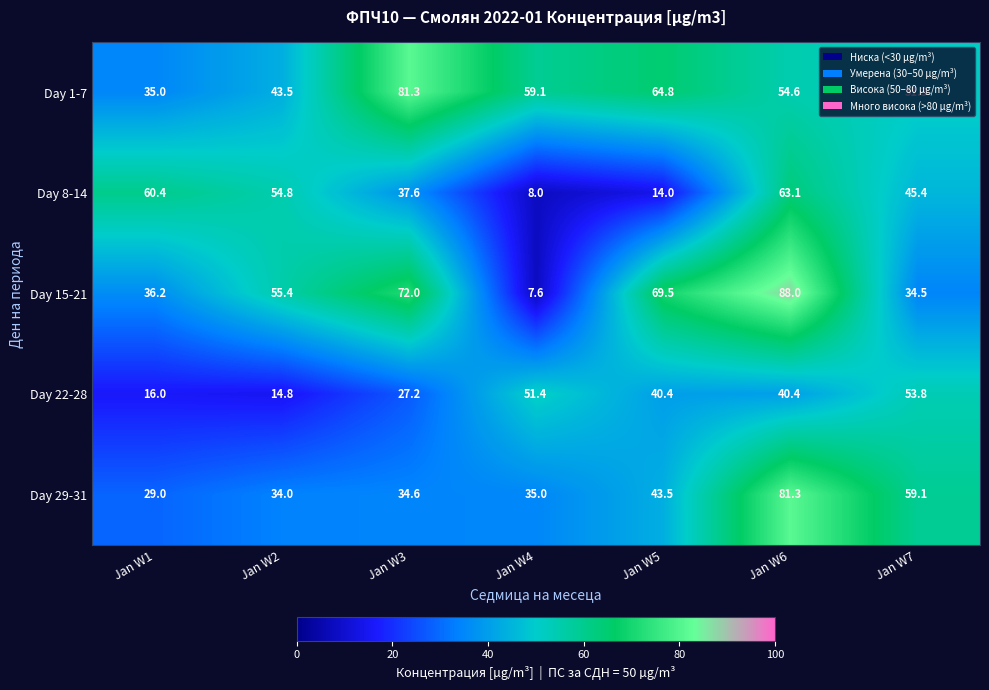

Which series has the largest total across all categories?

Day 1-7